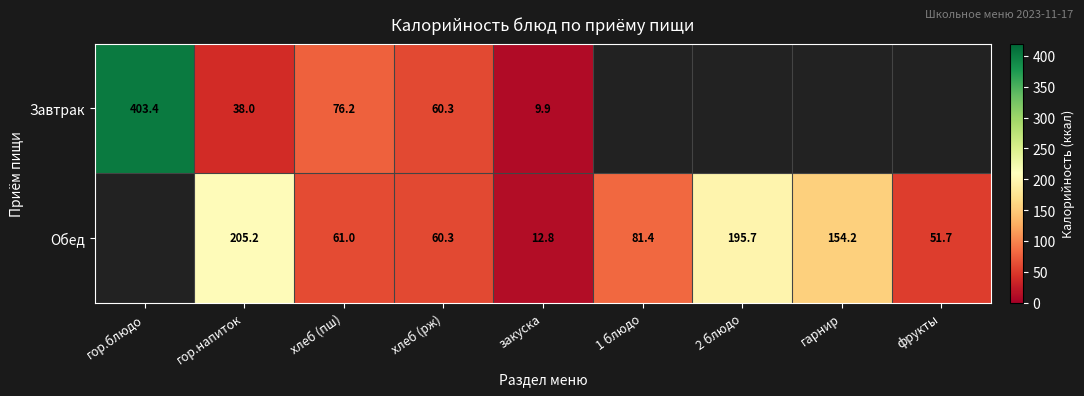

What is the difference between the Обед values at хлеб (рж) and фрукты?

8.6